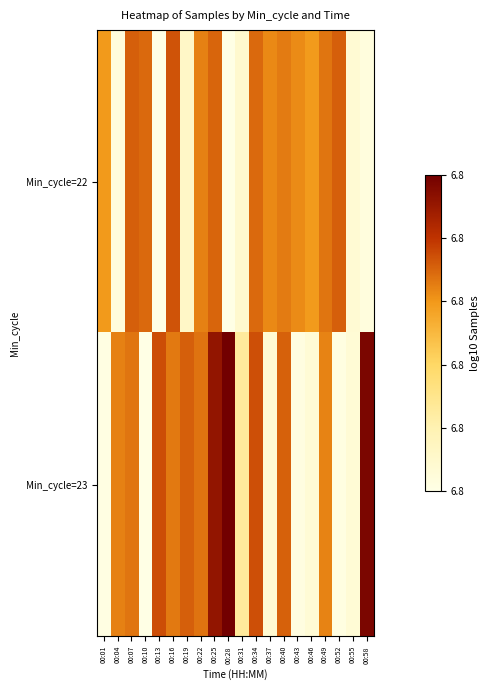

At 00:22, list the series in order from smallest to largest.

Min_cycle=22, Min_cycle=23